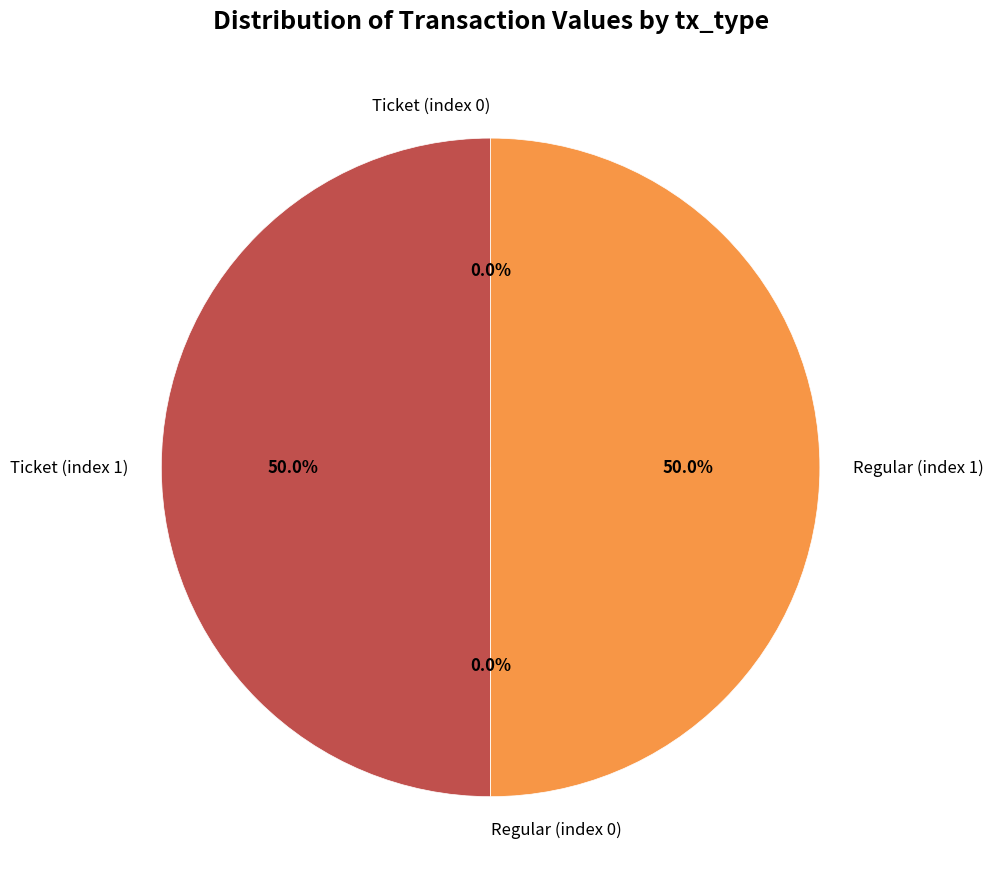

What portion of the pie excludes Ticket (index 1)?

50.0%